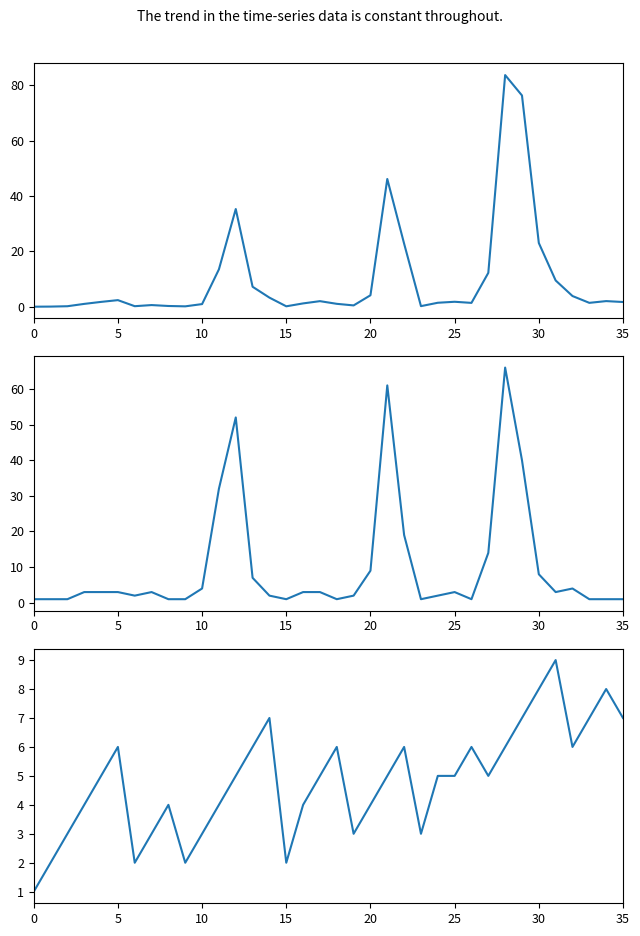

What is the label of the 11th point from the left?

10